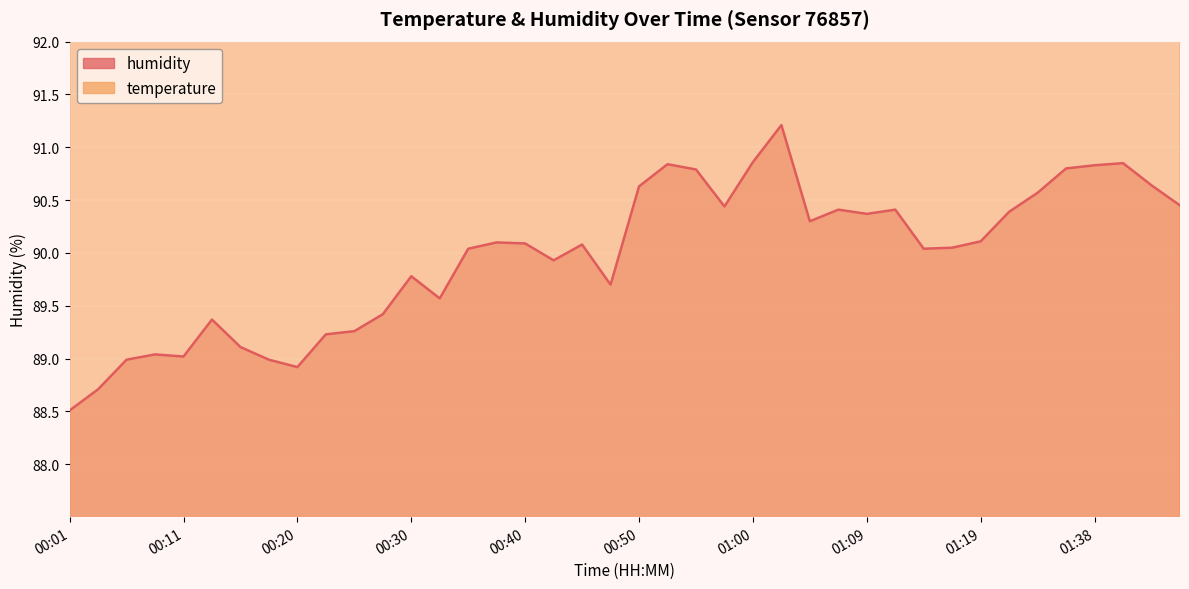

Does the chart display data point markers on the line(s)?

No